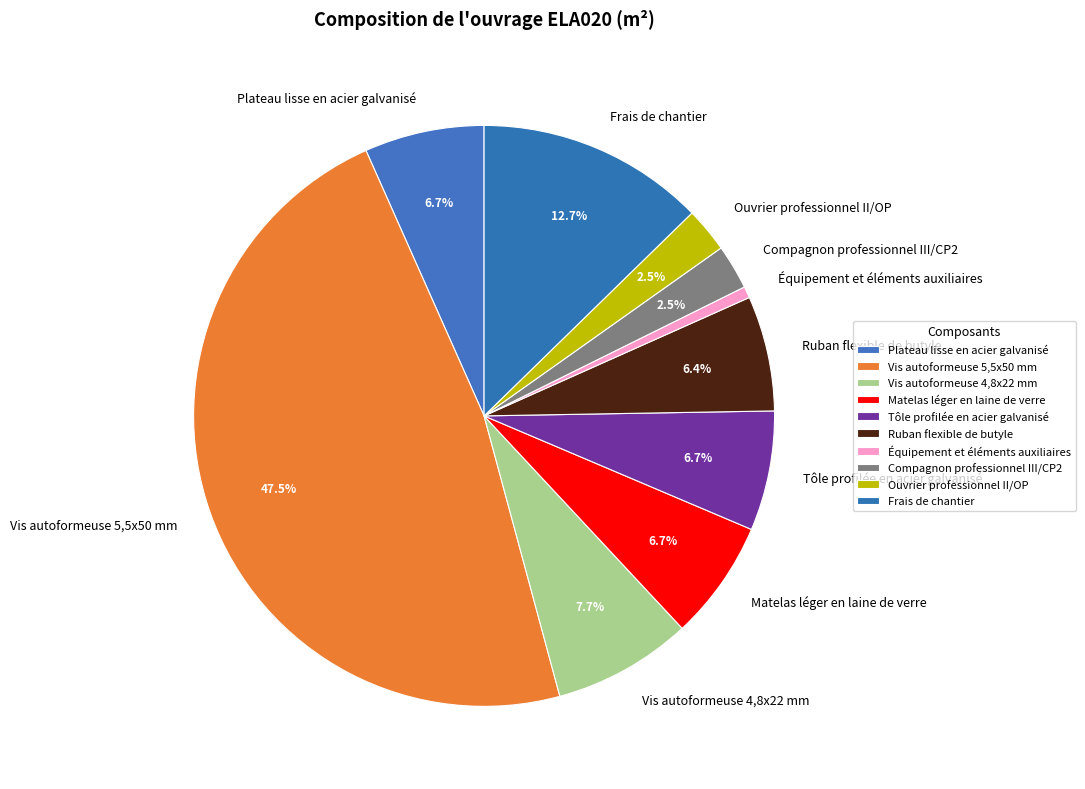

Which has a higher value, Équipement et éléments auxiliaires or Ruban flexible de butyle?

Ruban flexible de butyle